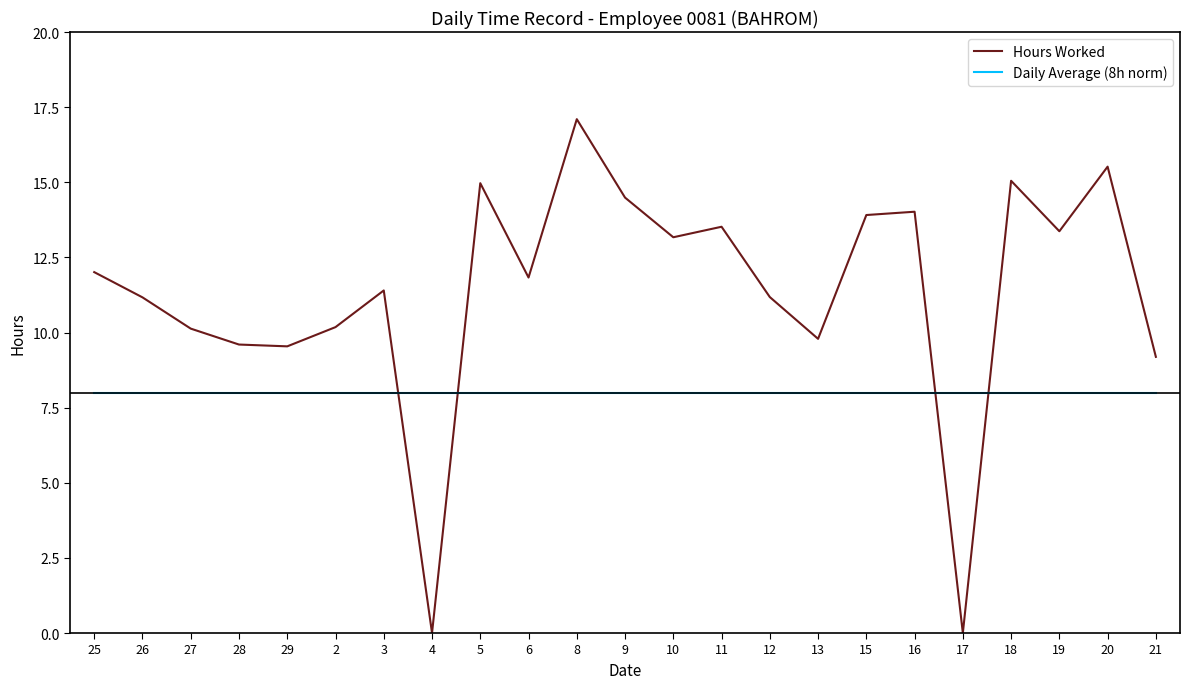

How many lines are shown in the chart?

2